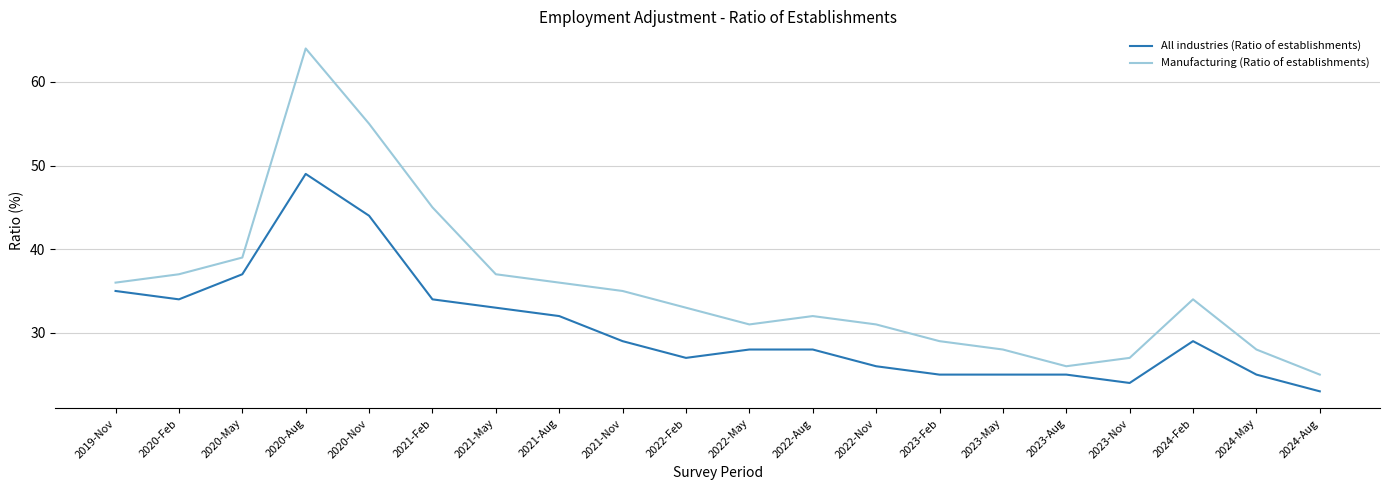

What is the difference between the All industries (Ratio of establishments) values at 2021-Aug and 2021-Nov?

3